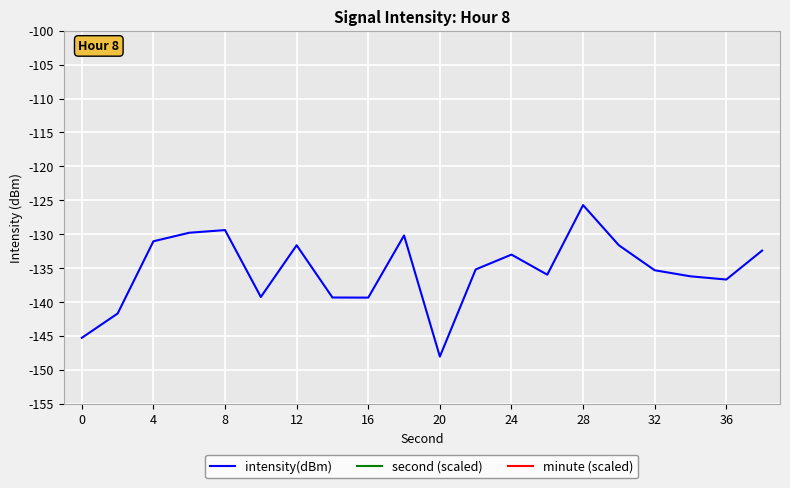

What is the minimum value for intensity(dBm)?

-148.0